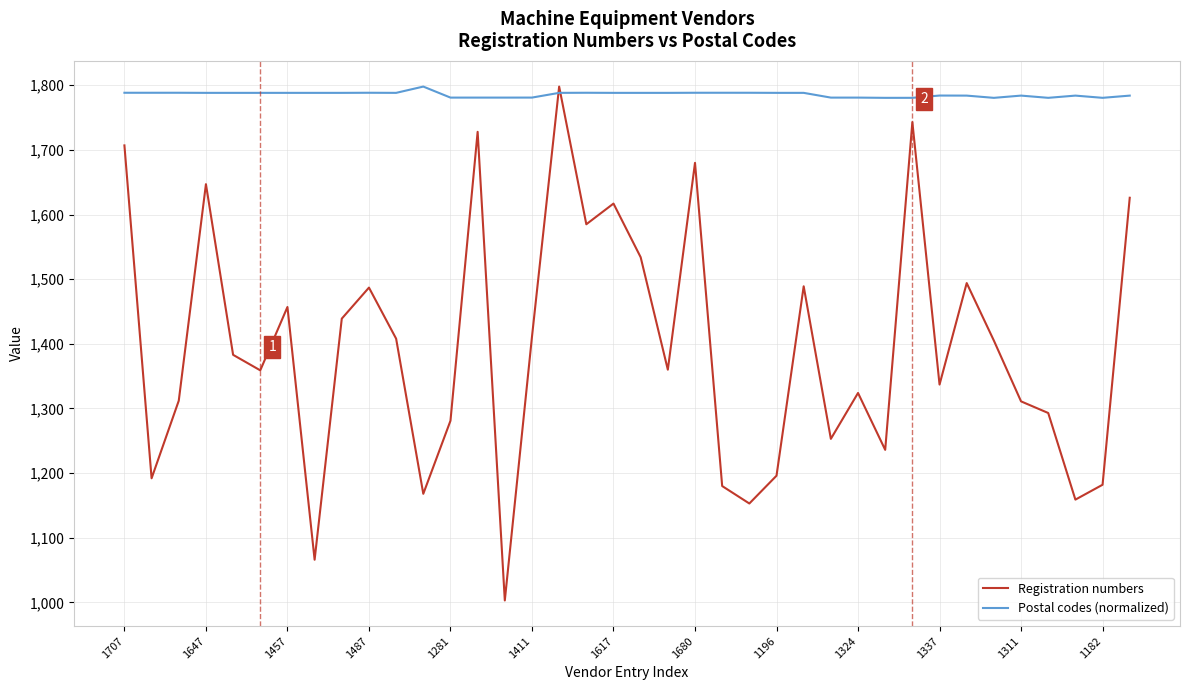

What is the sum of all Postal codes (normalized) values?

67862.2